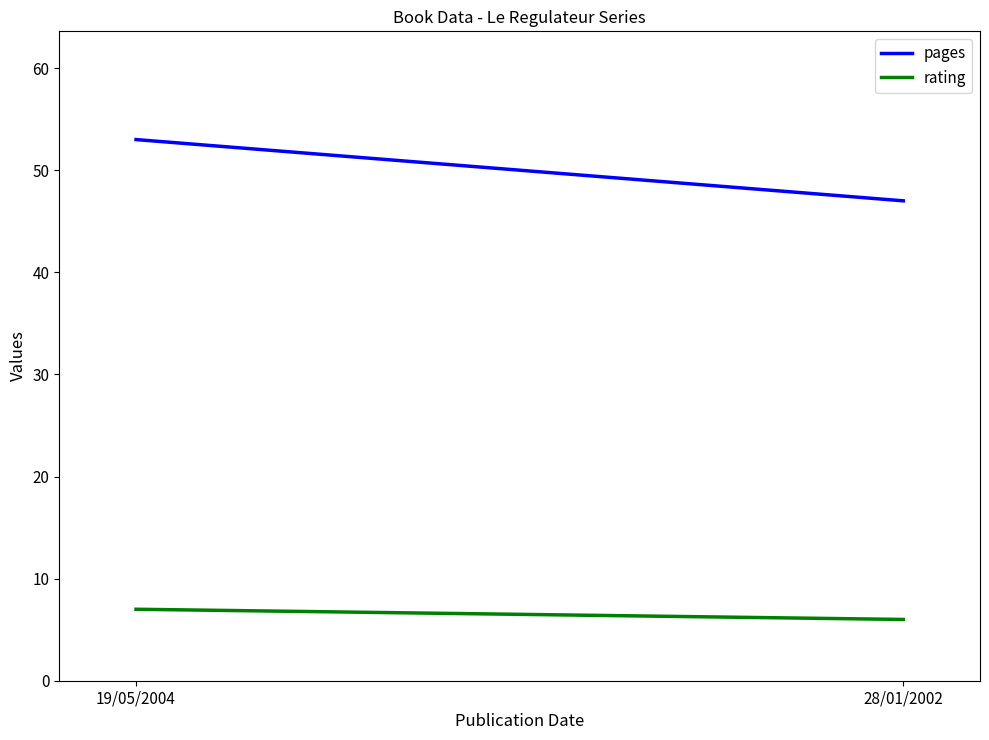

What is the sum of the pages values at 19/05/2004 and 28/01/2002?

100